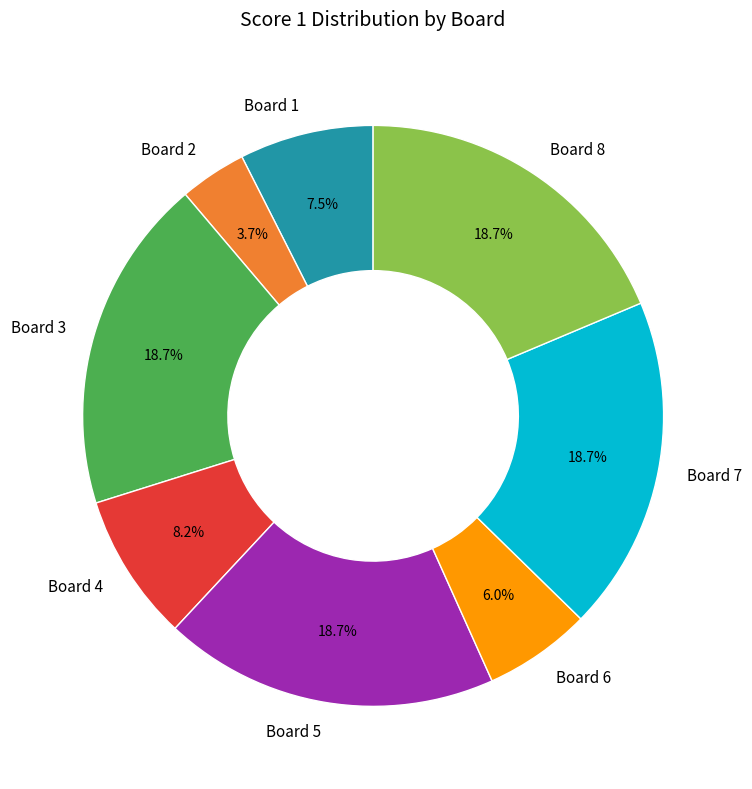

How many segments does this pie chart have?

8